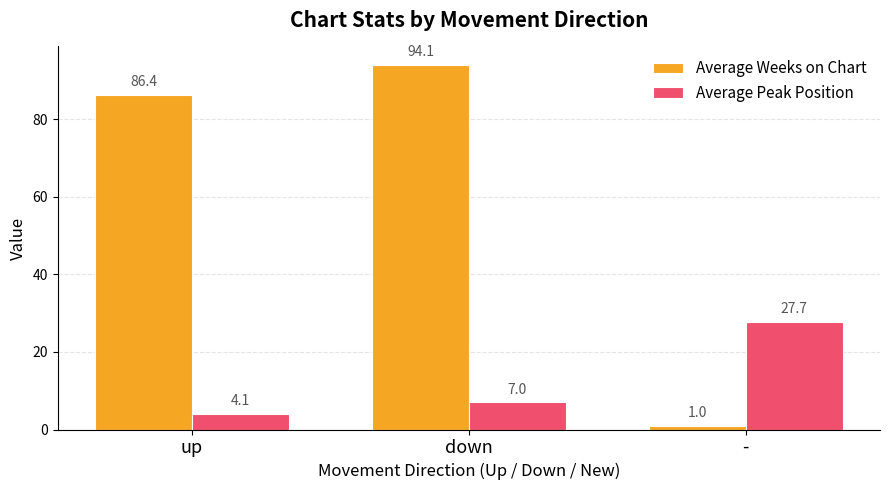

Rank the categories by Average Peak Position value from highest to lowest.

-, down, up